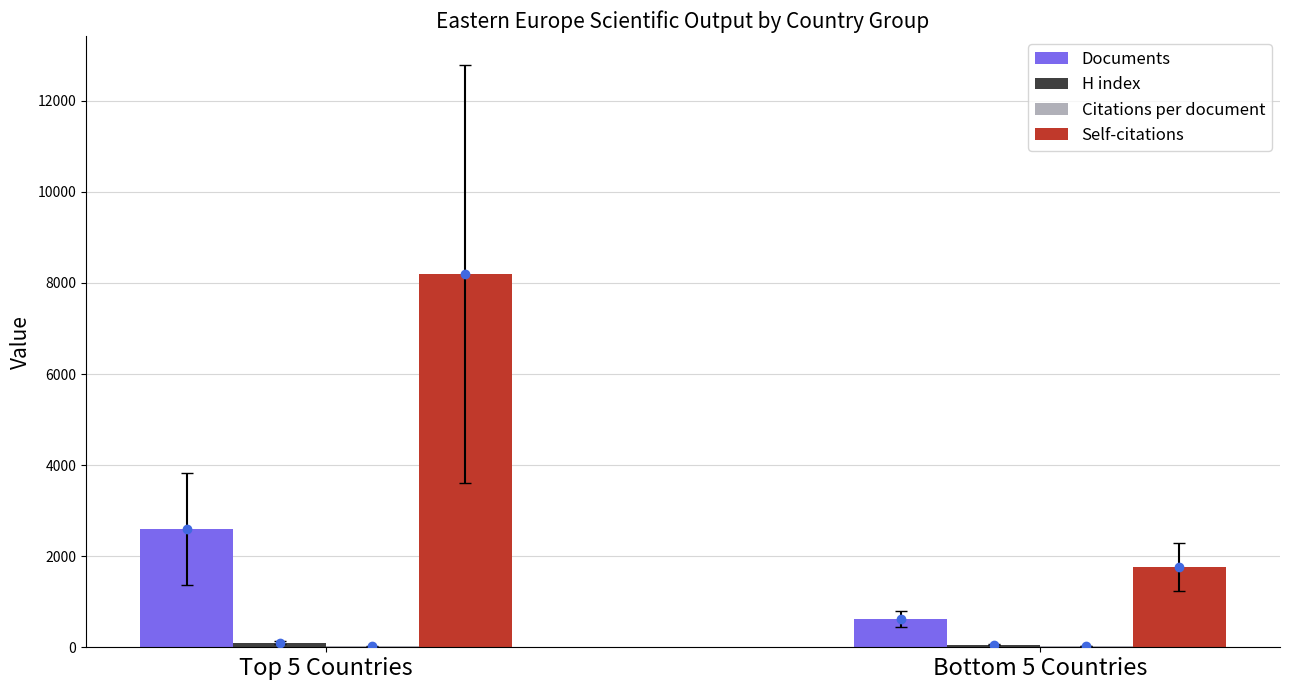

The value of Self-citations at Top 5 Countries is 2709.3. True or false?

False